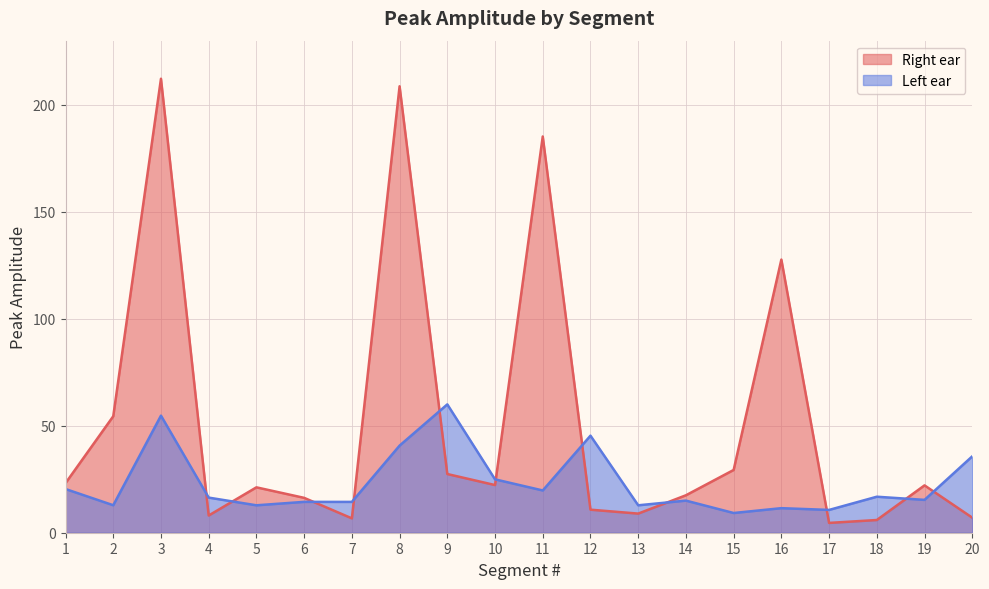

True or false: Right ear and Left ear intersect in this chart.

True